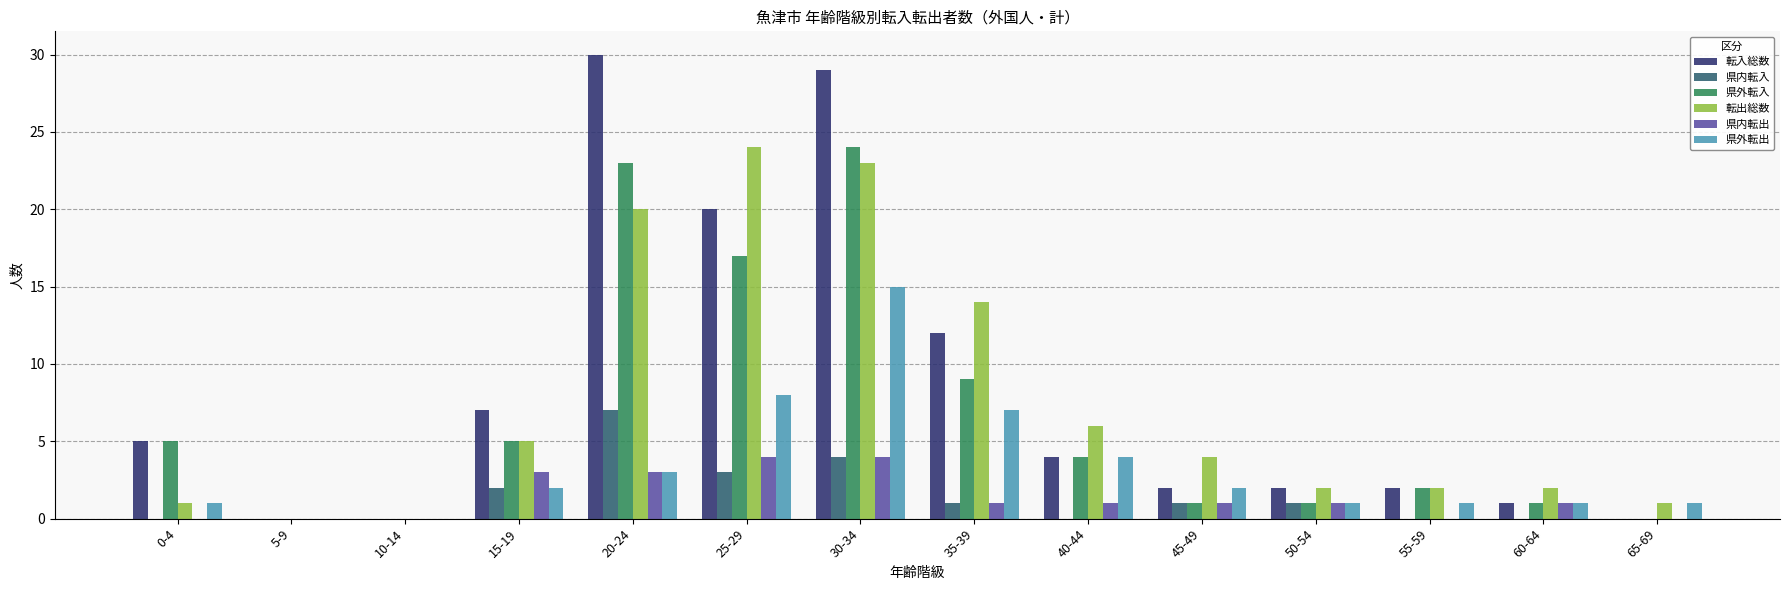

Count the number of categories in the chart.

14